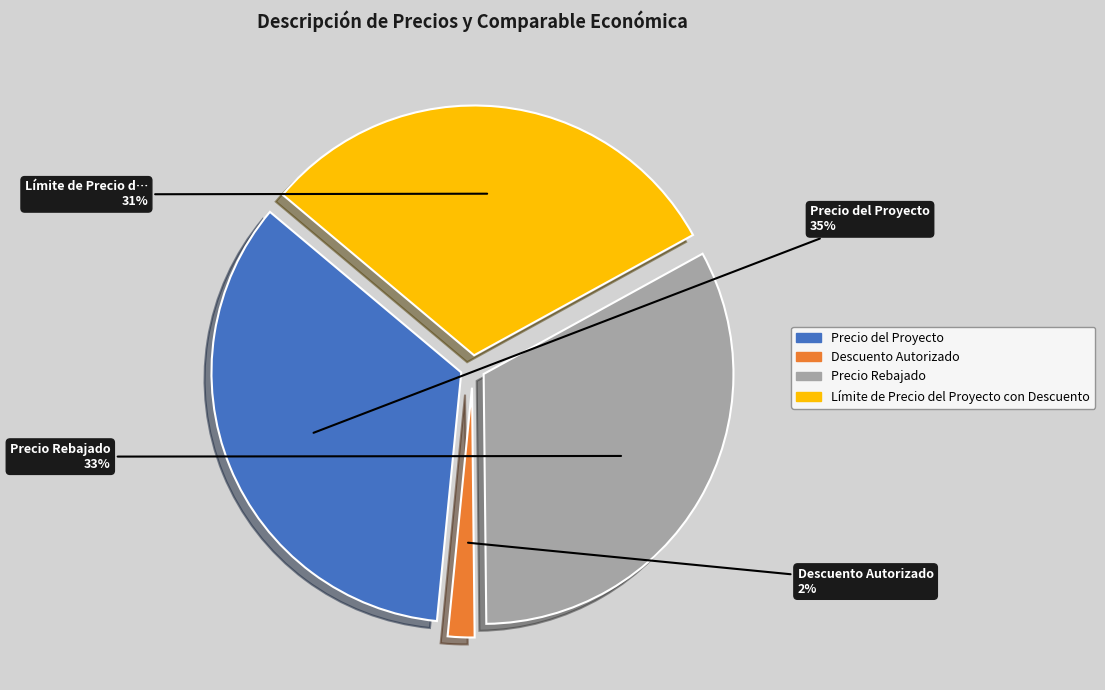

To the nearest percent, what portion does Límite de Precio del Proyecto con Descuento represent?

31%